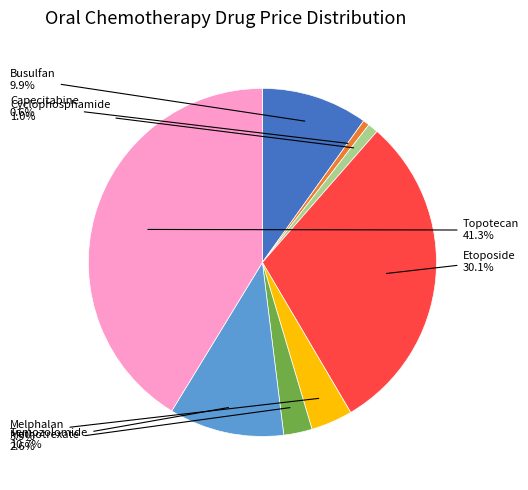

To the nearest percent, what is the difference between the largest and smallest slice percentages?

41%